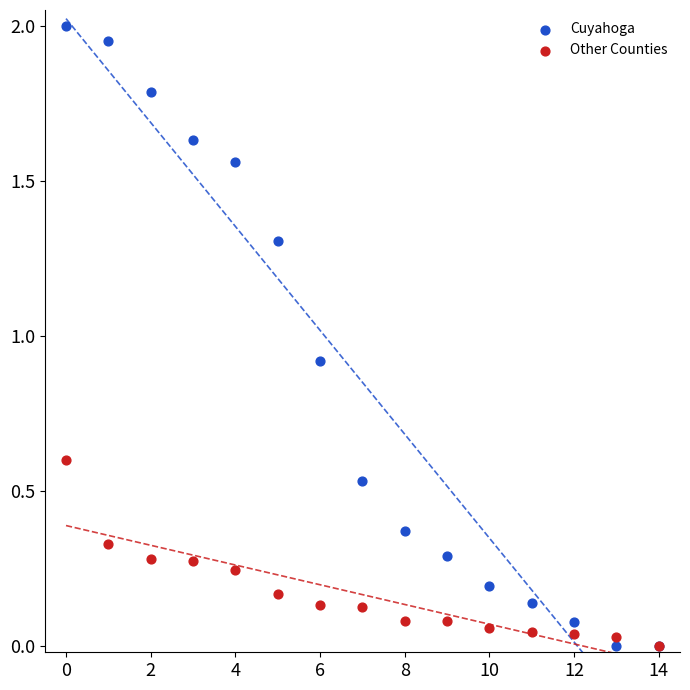

Across all series, what Y value is closest to 1?

0.9